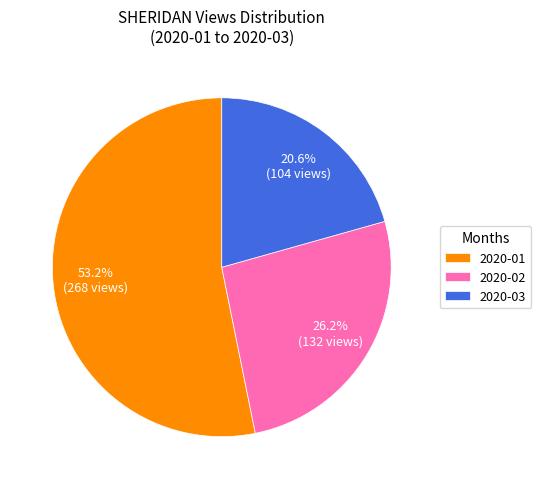

What is the majority slice?

2020-01